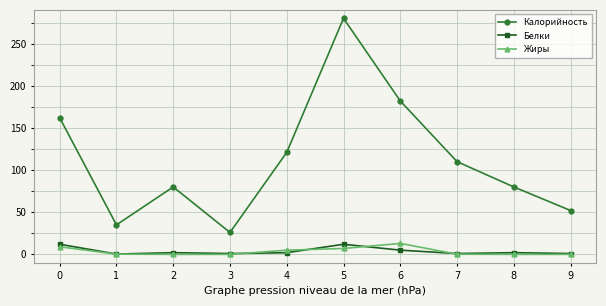

What is the value of the Калорийность point at the 2nd from the left?

35.0